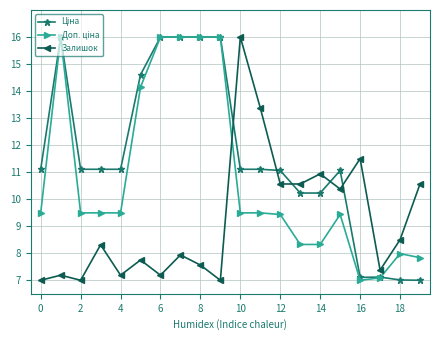

What is the maximum value shown in the chart?

16.0